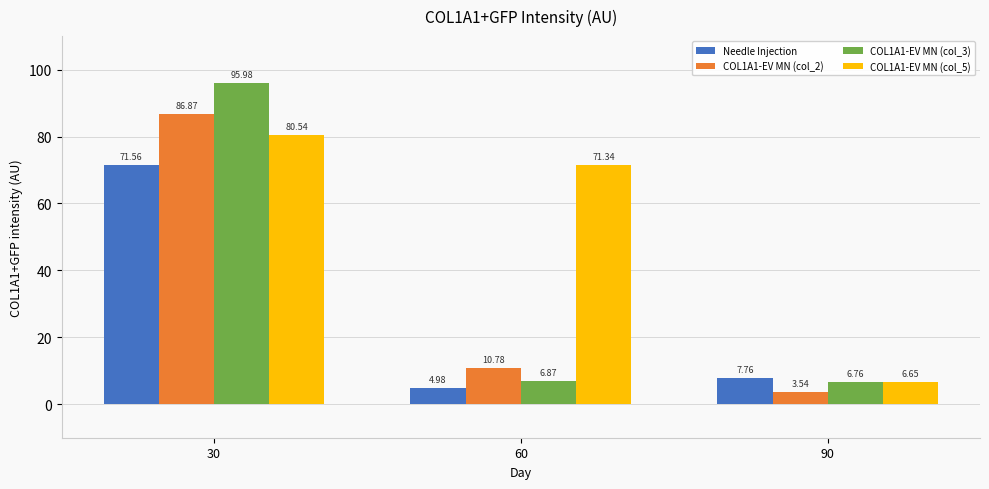

How many groups of bars are there?

3